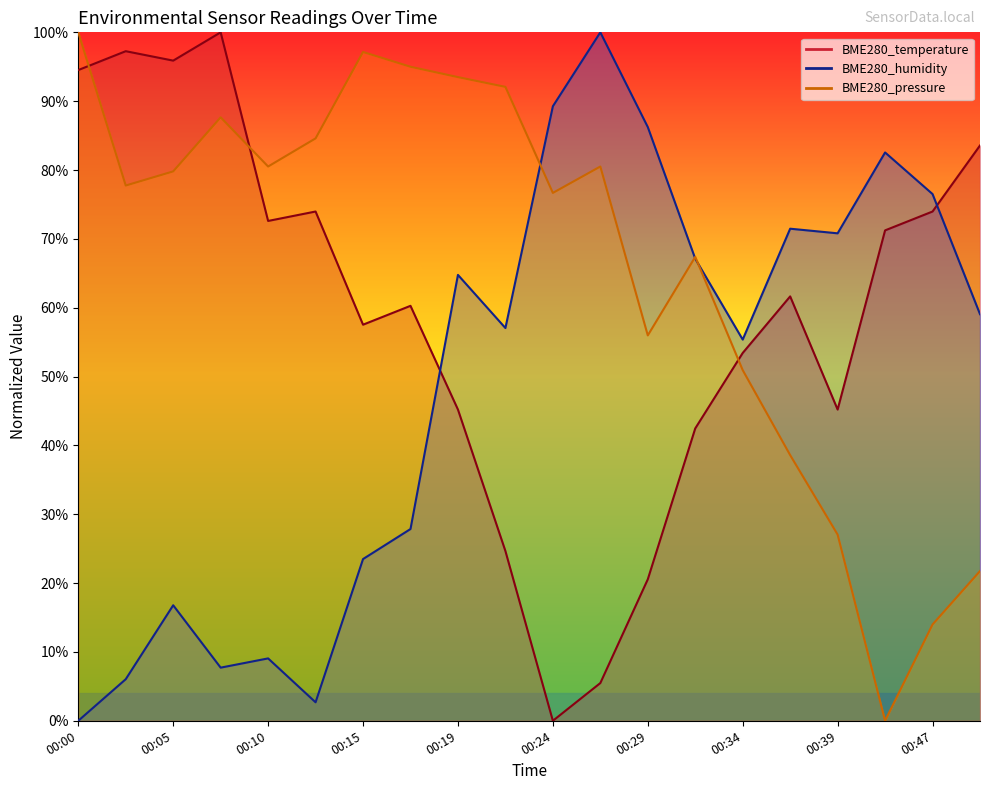

Rank the series at 00:00 from highest to lowest value.

BME280_pressure, BME280_temperature, BME280_humidity